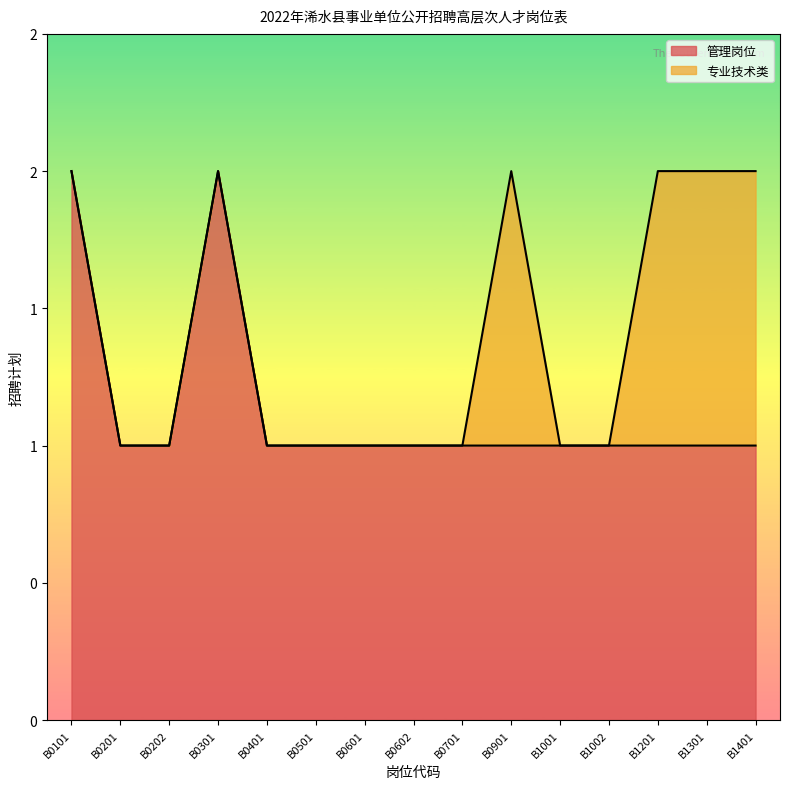

What is the value of the 7th point from the left?

1